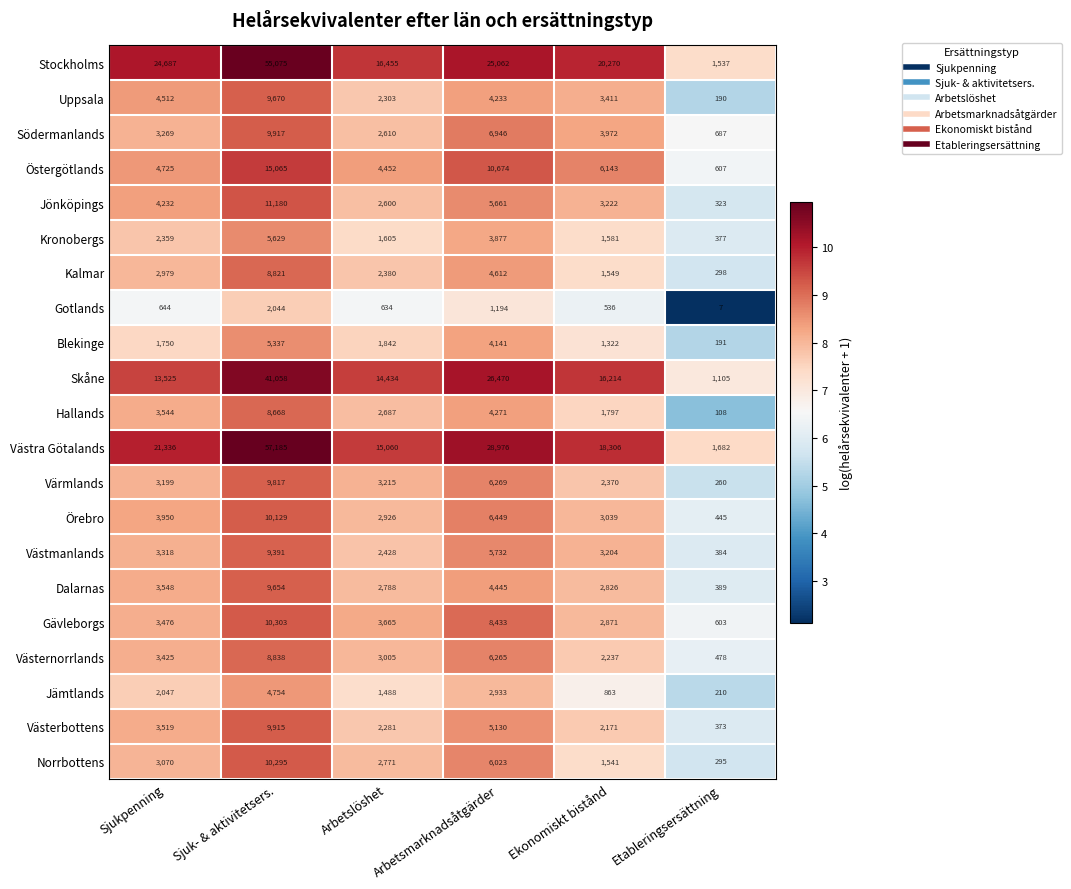

What is the average value of the Jämtlands series?

2049